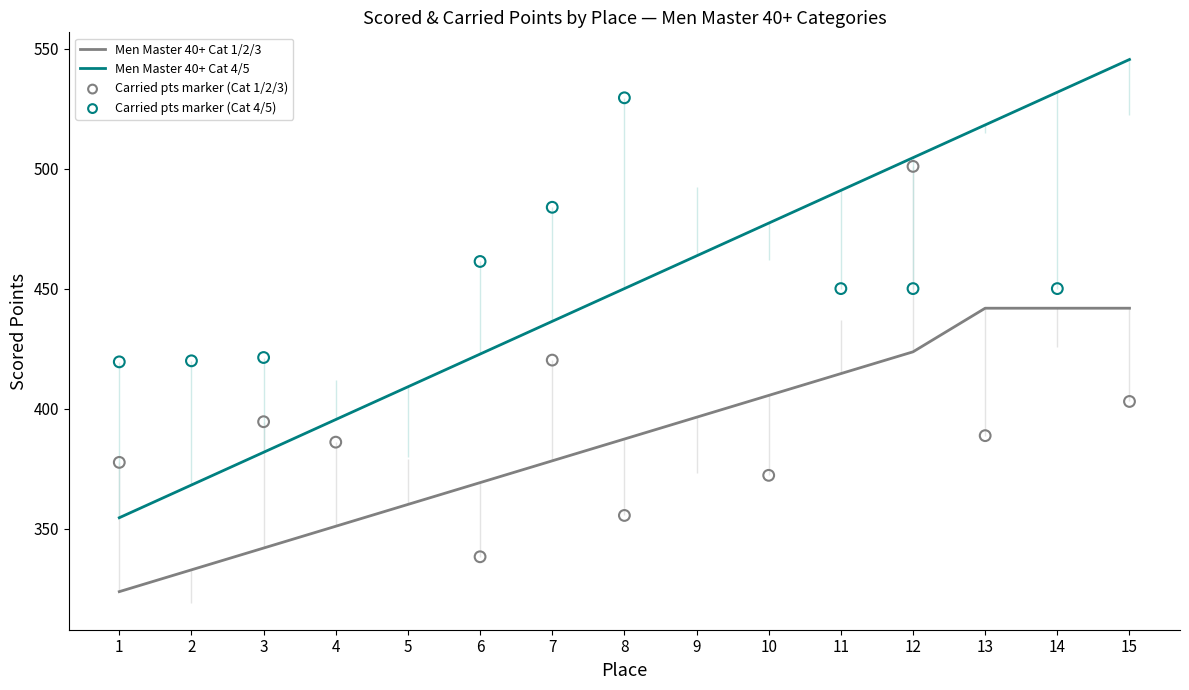

Which series has the largest total across all categories?

Men Master 40+ Cat 4/5